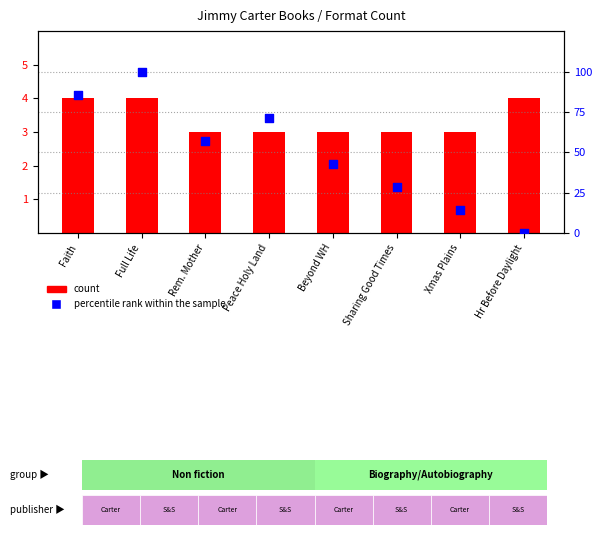

Which series contains the highest Y value?

percentile rank within the sample